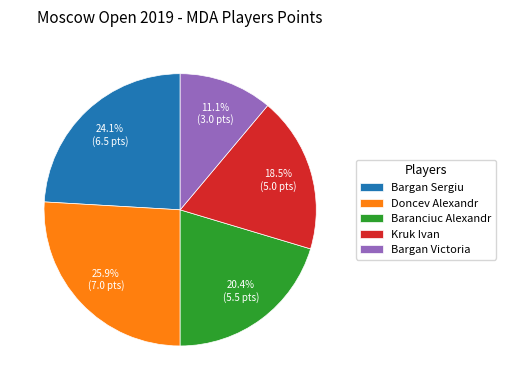

To the nearest percent, what is the difference between the largest and smallest slice percentages?

15%